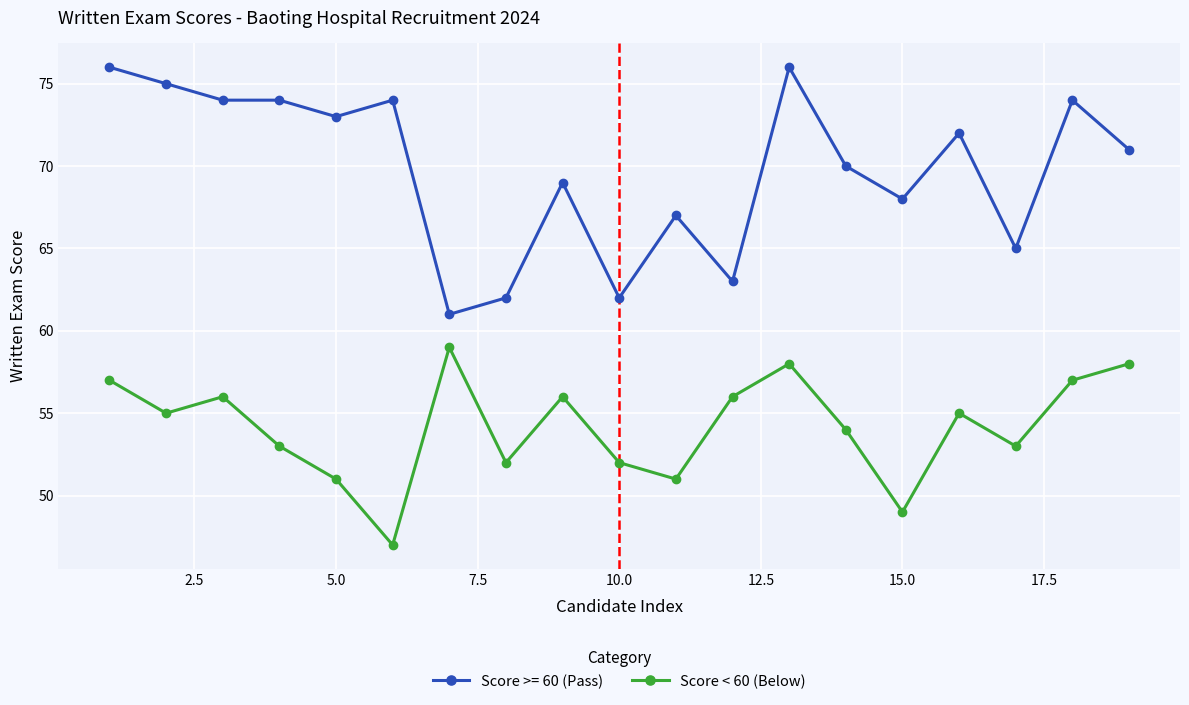

What is the sum of all Score >= 60 (Pass) values?

1326